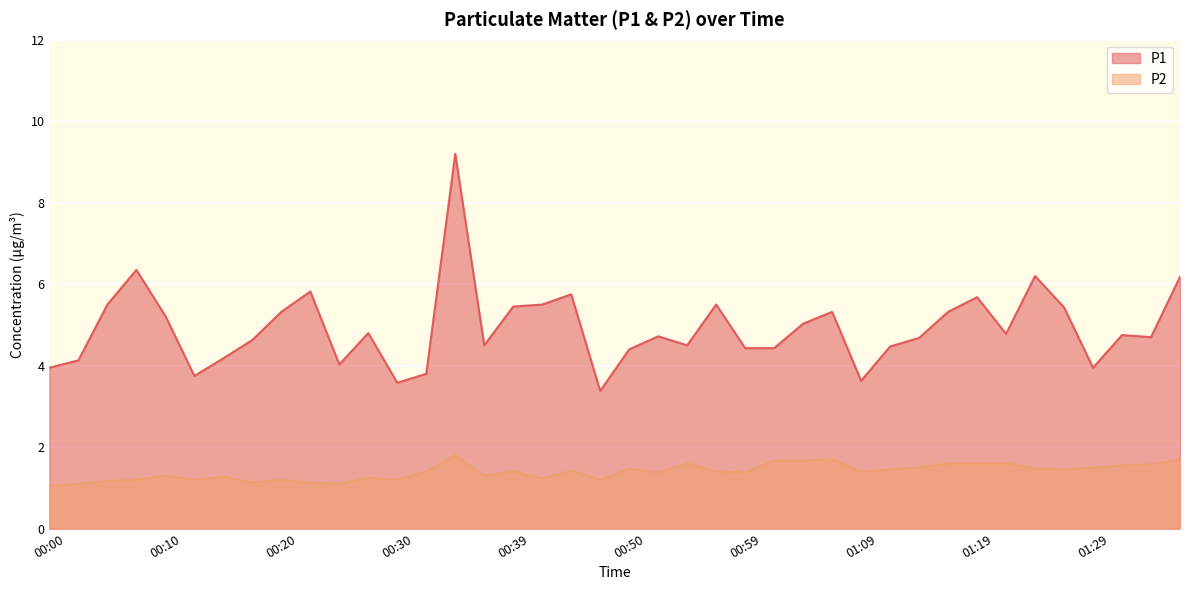

What is the spread (max minus min) of values at 01:04?

3.4